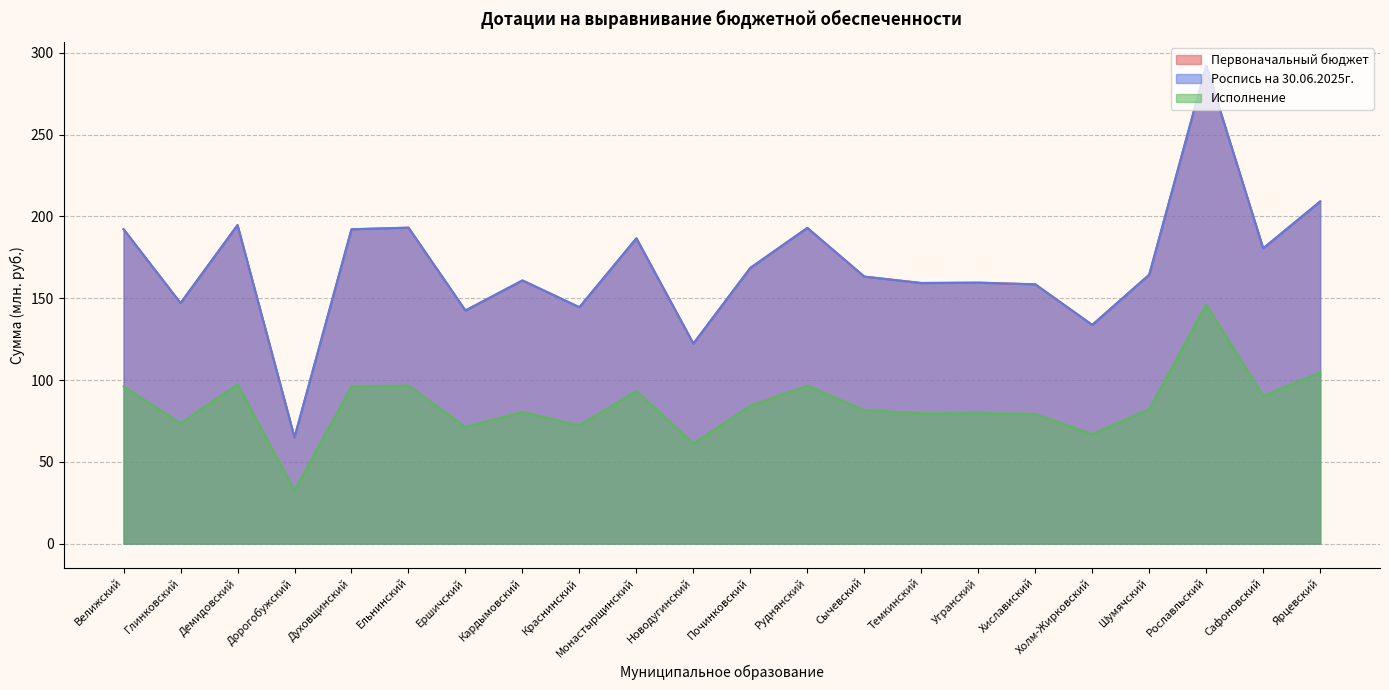

True or false: Исполнение and Первоначальный бюджет intersect in this chart.

False